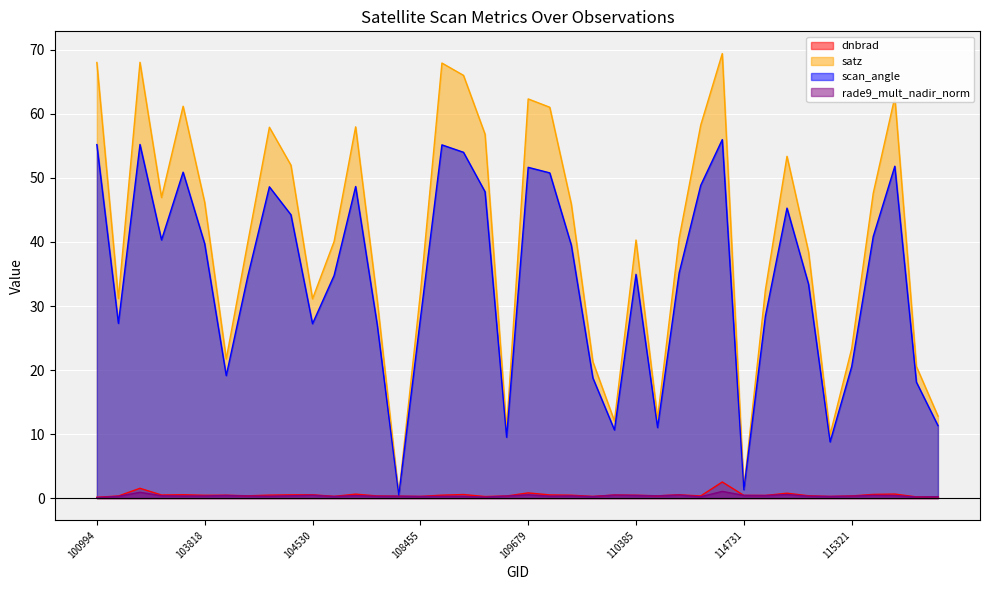

Reading right to left, what are all the values shown in this chart?

dnbrad: 0.2	0.2	0.6	0.6	0.3	0.3	0.4	0.8	0.4	0.4	2.5	0.3	0.5	0.4	0.4	0.5	0.3	0.5	0.5	0.8	0.3	0.2	0.6	0.5	0.3	0.3	0.3	0.6	0.3	0.5	0.5	0.5	0.4	0.5	0.4	0.5	0.5	1.5	0.3	0.1
satz: 12.8	20.6	62.6	47.6	23.3	9.9	38.5	53.4	32.5	1.5	69.4	58.3	40.6	12.5	40.3	12.0	21.3	45.9	61.0	62.3	10.7	56.8	66.0	68.0	32.0	0.5	31.0	58.0	40.1	31.1	52.0	57.9	40.0	21.7	46.2	61.2	46.9	68.1	31.2	68.0
scan_angle: 11.3	18.1	51.8	40.9	20.5	8.8	33.4	45.3	28.4	1.3	56.0	48.8	35.2	11.0	34.9	10.6	18.8	39.5	50.8	51.7	9.5	47.8	54.0	55.2	28.0	0.4	27.1	48.7	34.8	27.2	44.3	48.6	34.7	19.1	39.7	50.9	40.3	55.2	27.3	55.2
rade9_mult_nadir_norm: 0.2	0.2	0.4	0.4	0.3	0.3	0.3	0.6	0.4	0.4	1.0	0.2	0.5	0.3	0.4	0.5	0.2	0.3	0.3	0.5	0.3	0.2	0.3	0.3	0.3	0.3	0.3	0.4	0.3	0.4	0.4	0.3	0.3	0.4	0.3	0.3	0.4	0.9	0.3	0.1